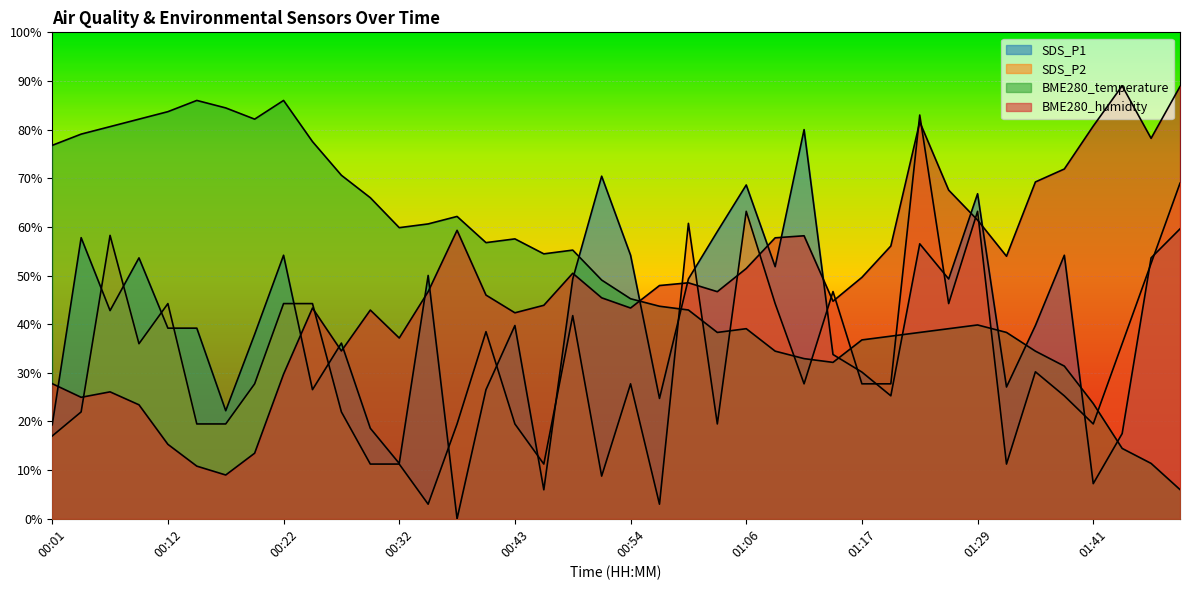

Which category has the lowest value in the SDS_P2 series?

00:35